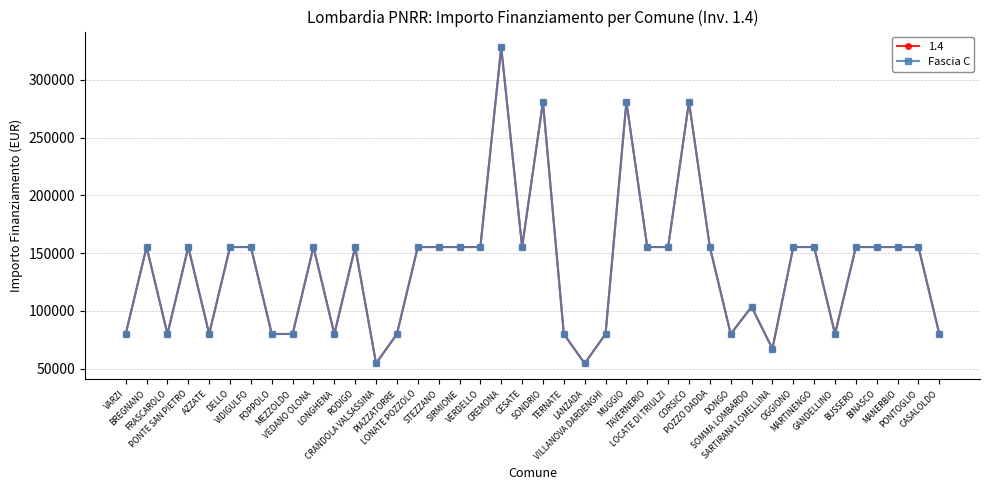

Is this an area chart (filled region under the line)?

No